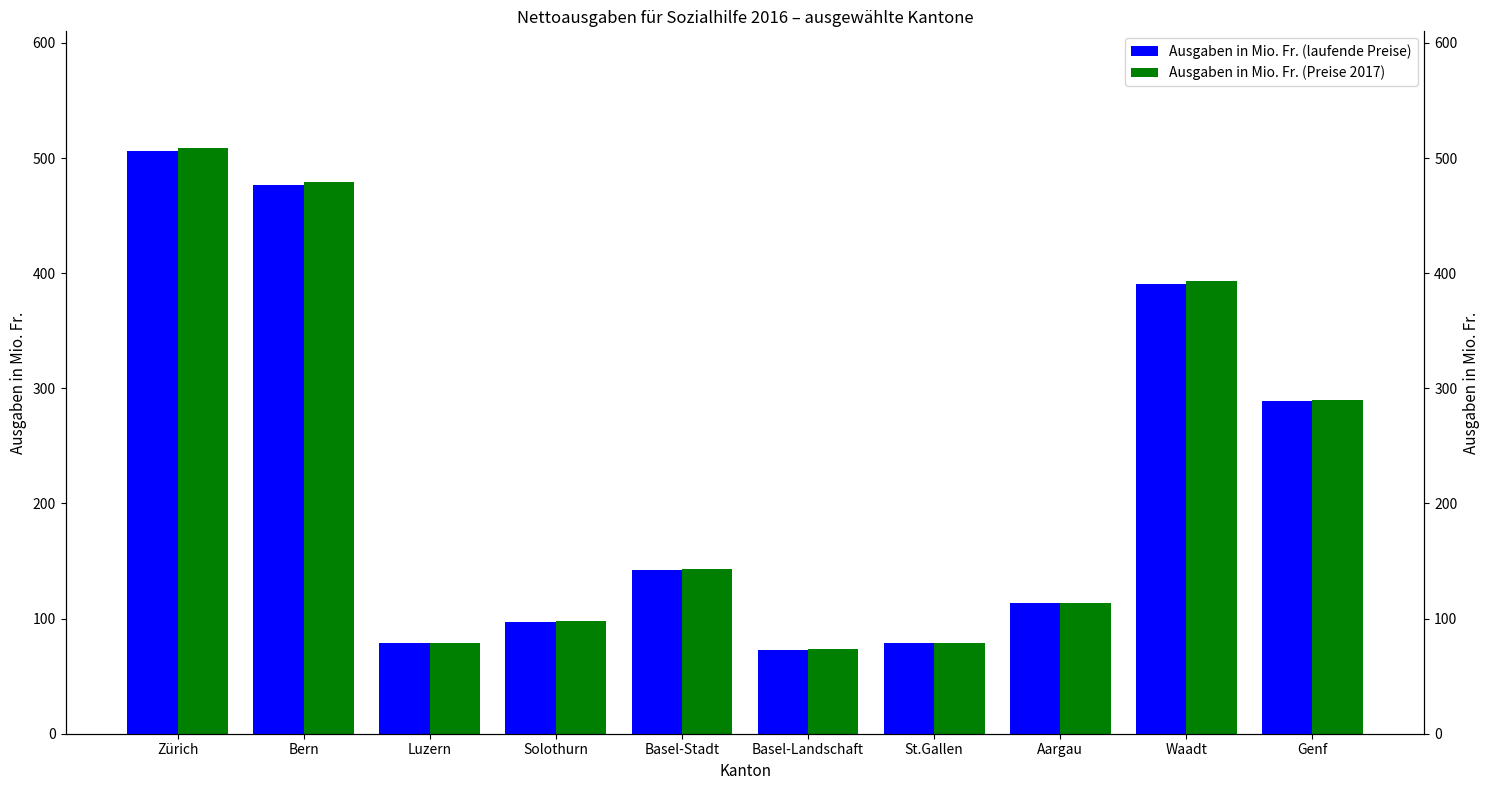

What is the value of the Ausgaben in Mio. Fr. (Preise 2017) bar at the 1st from the left?

508.3